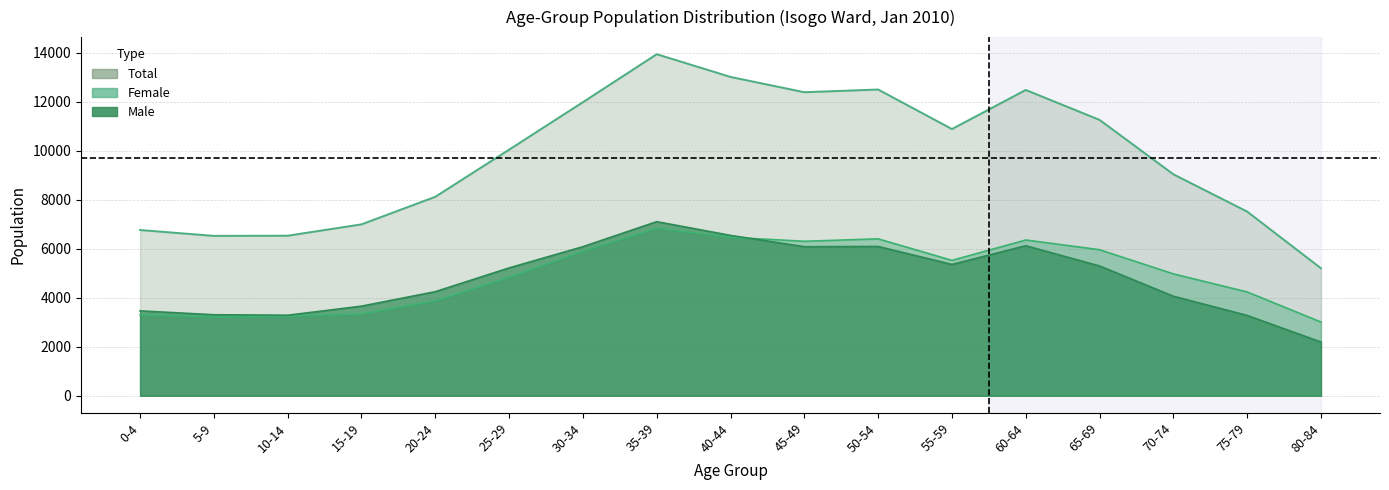

Which series changed the most between 70-74 and 80-84?

total